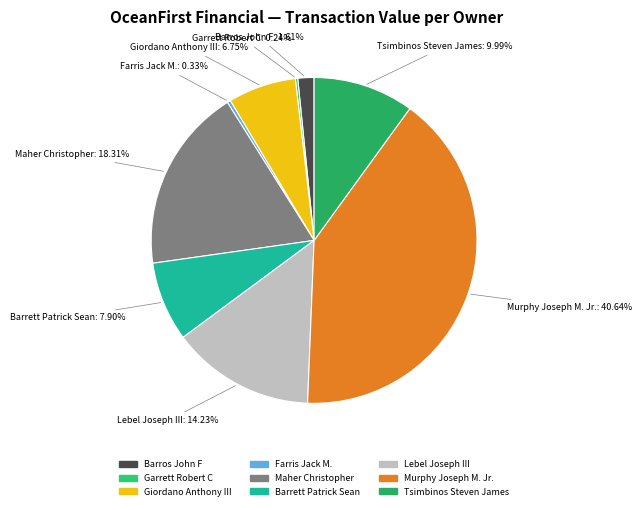

To the nearest percent, what is the average slice percentage?

11%